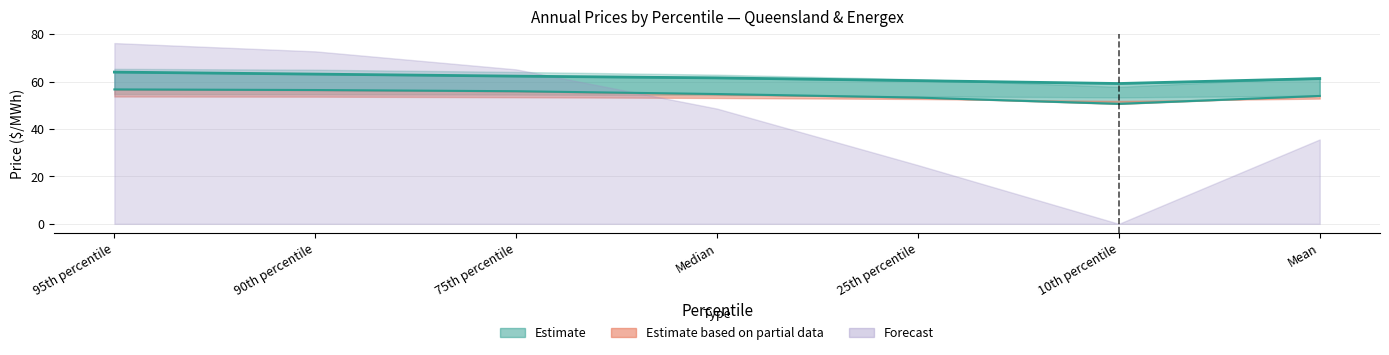

Which category has the lowest value in the Queensland total load weighted price series?

10th percentile